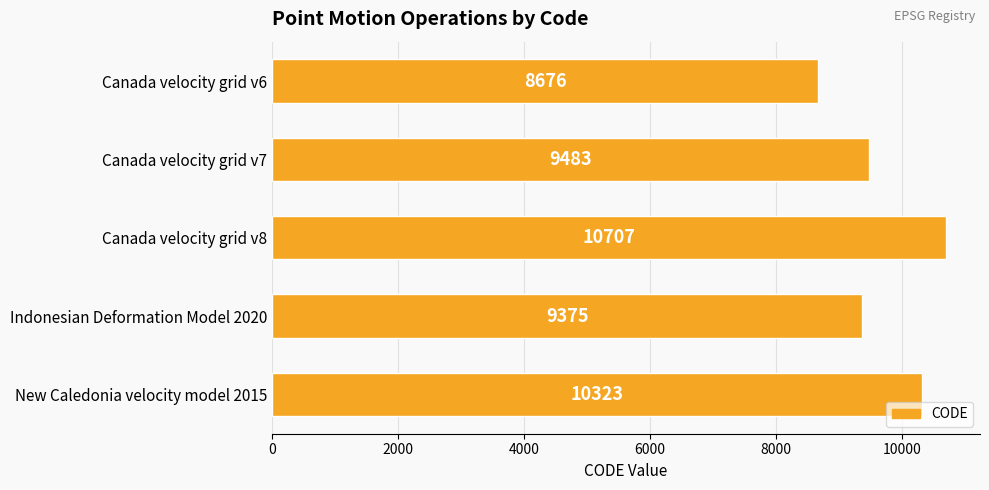

What is the difference between the maximum and minimum values?

2031